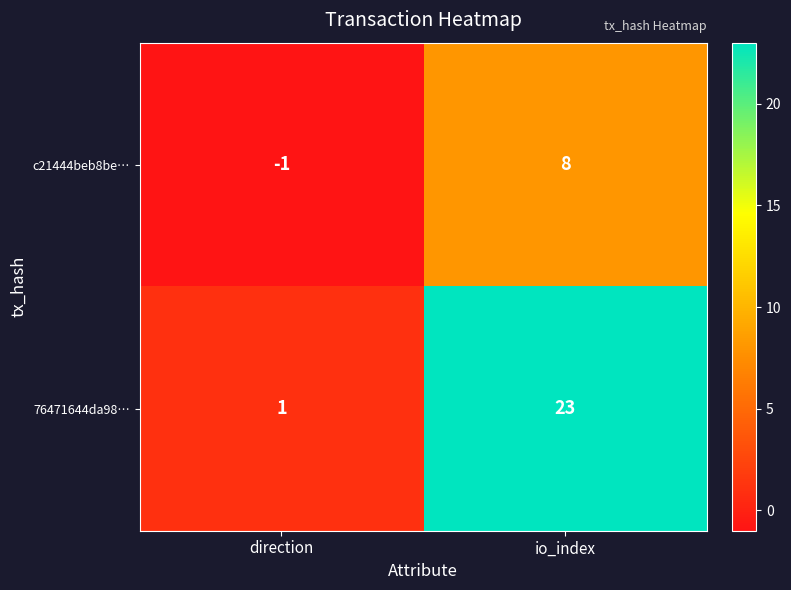

What is the spread (max minus min) of values at direction?

2